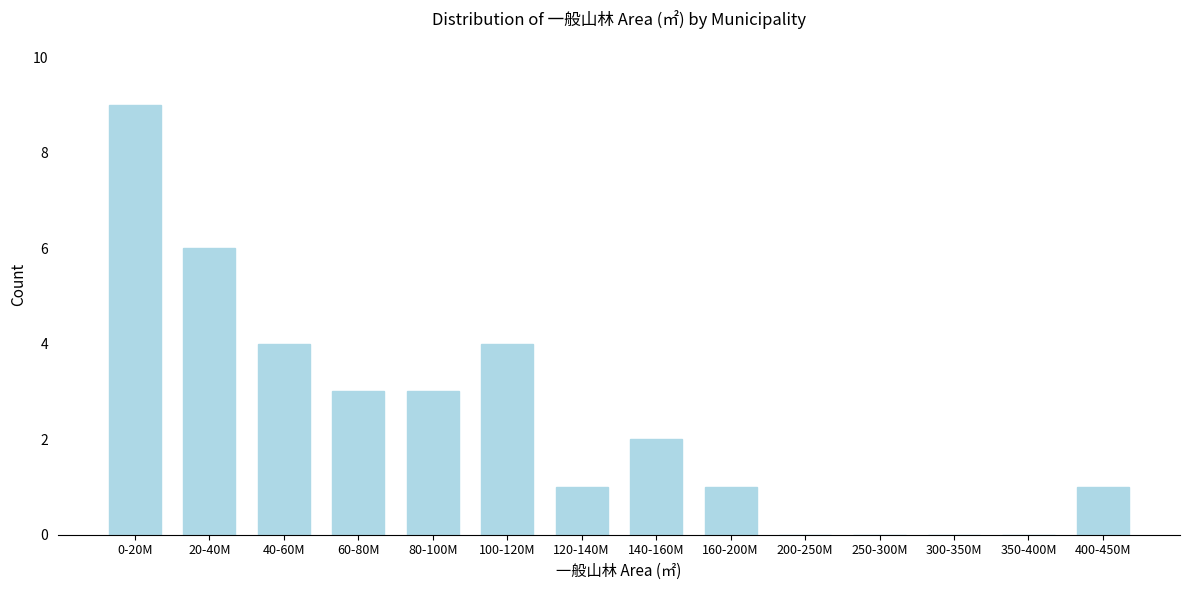

Reading left to right, list all the values displayed in this chart.

0-20M=9	20-40M=6	40-60M=4	60-80M=3	80-100M=3	100-120M=4	120-140M=1	140-160M=2	160-200M=1	200-250M=0	250-300M=0	300-350M=0	350-400M=0	400-450M=1